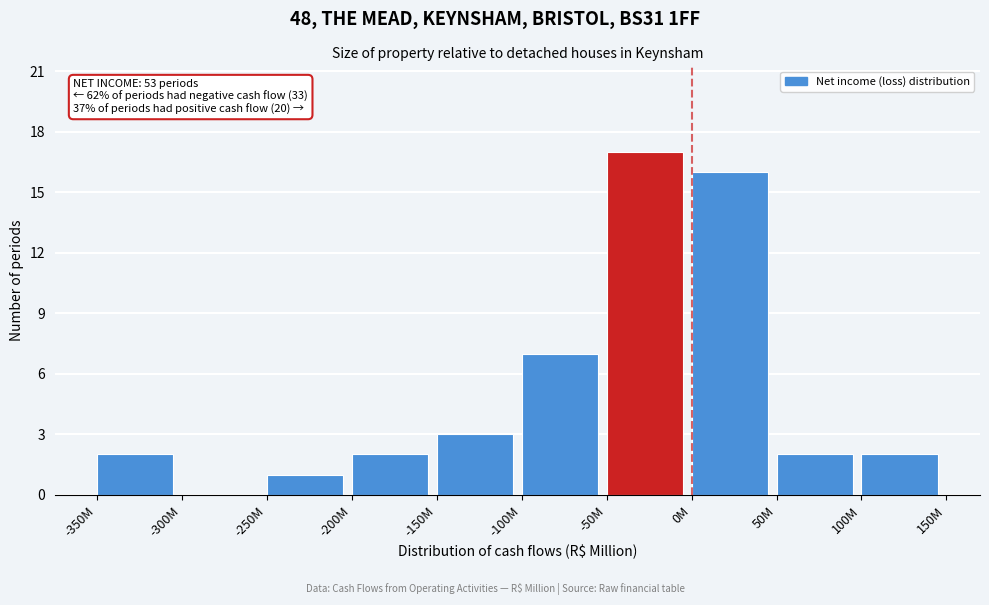

Reading right to left, transcribe all the data shown in this chart.

100M=2	50M=2	0M=16	-50M=17	-100M=7	-150M=3	-200M=2	-250M=1	-300M=0	-350M=2